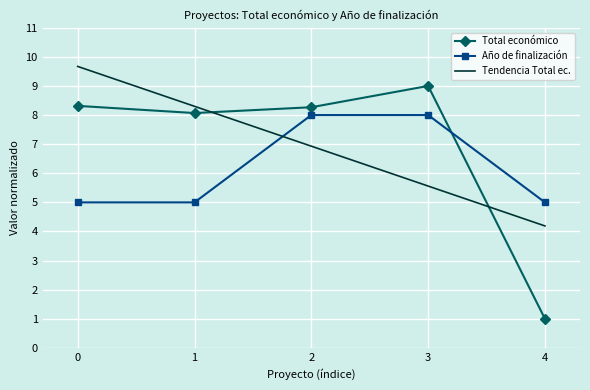

What is the value of the Total económico point at the 1st from the left?

8.3